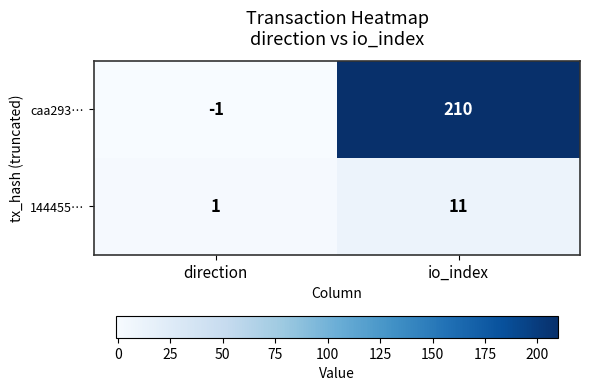

The 144455… series shows 18 at io_index. True or false?

False